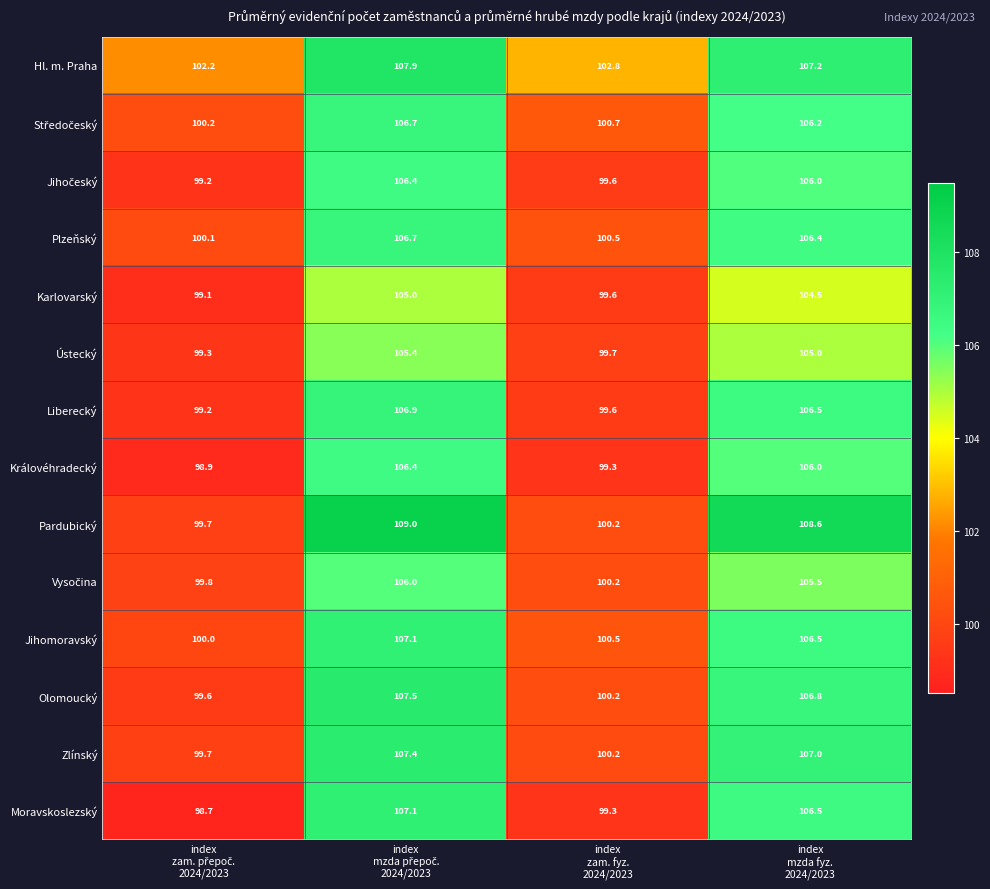

What is the difference between the maximum and minimum values in the Hl. m. Praha series?

5.7